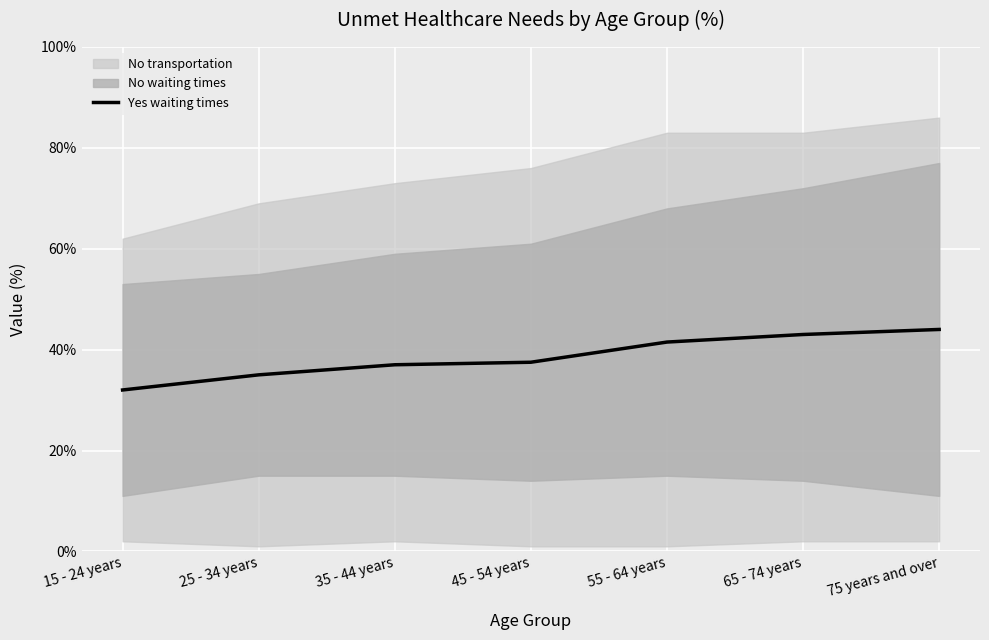

What is the label of the 3rd point from the right?

55 - 64 years